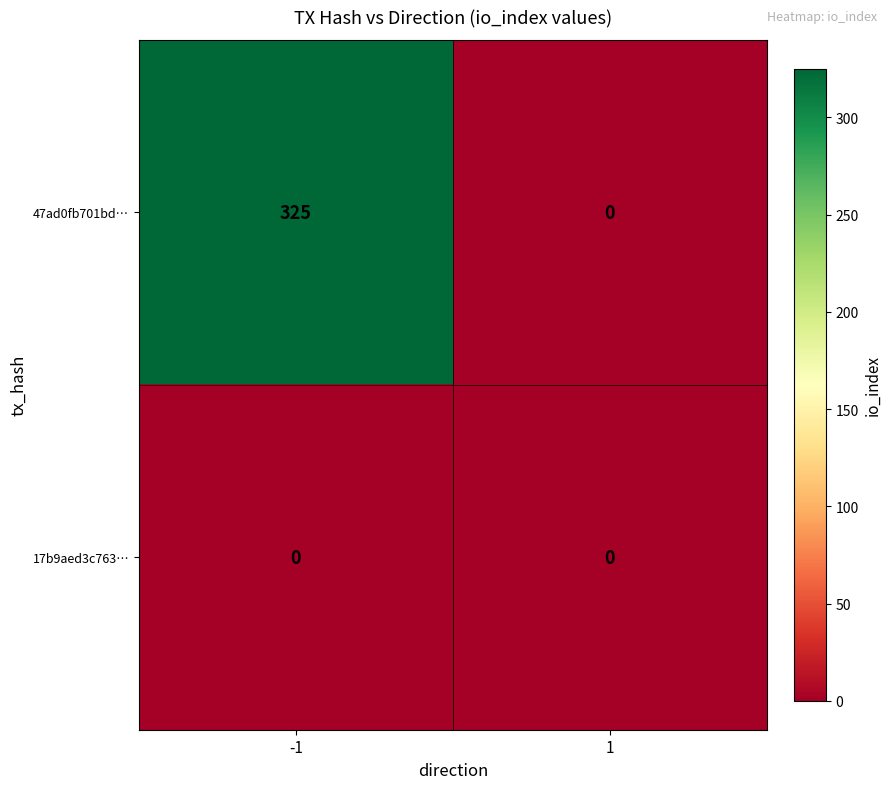

What is the total value across all series at -1?

325